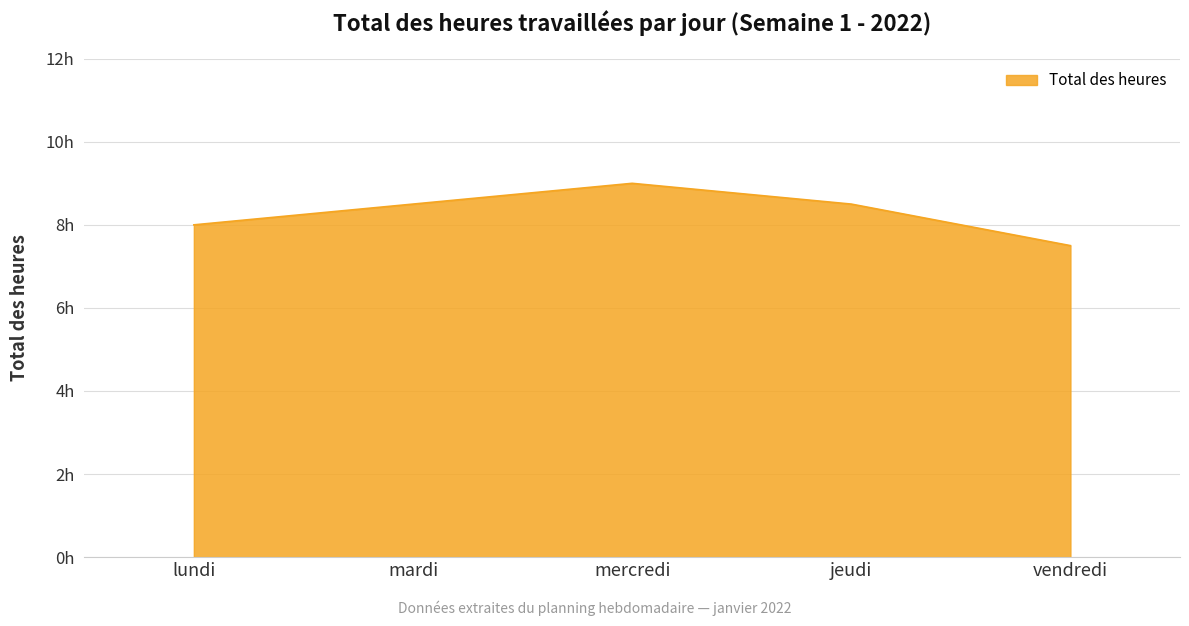

What is the difference between the maximum and minimum values?

1.5